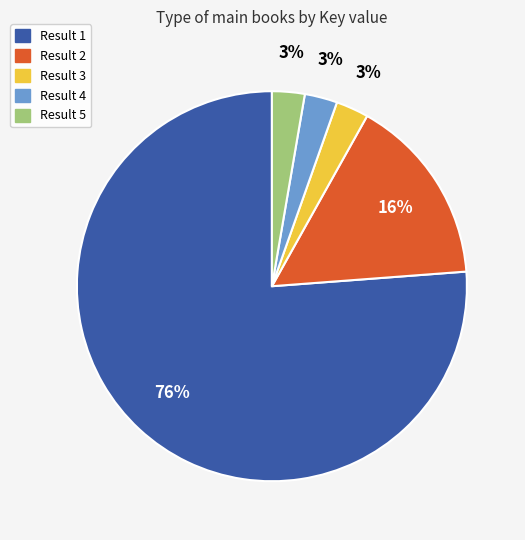

Is there a majority slice in this chart?

Yes